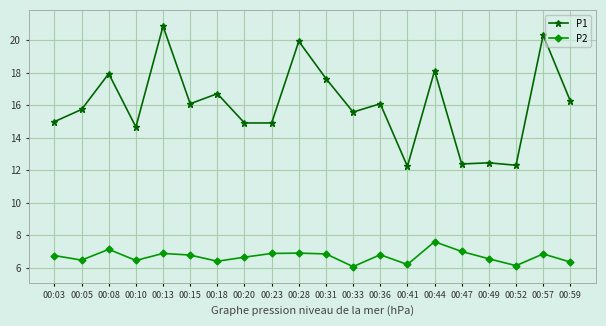

How many series are shown in this chart?

2